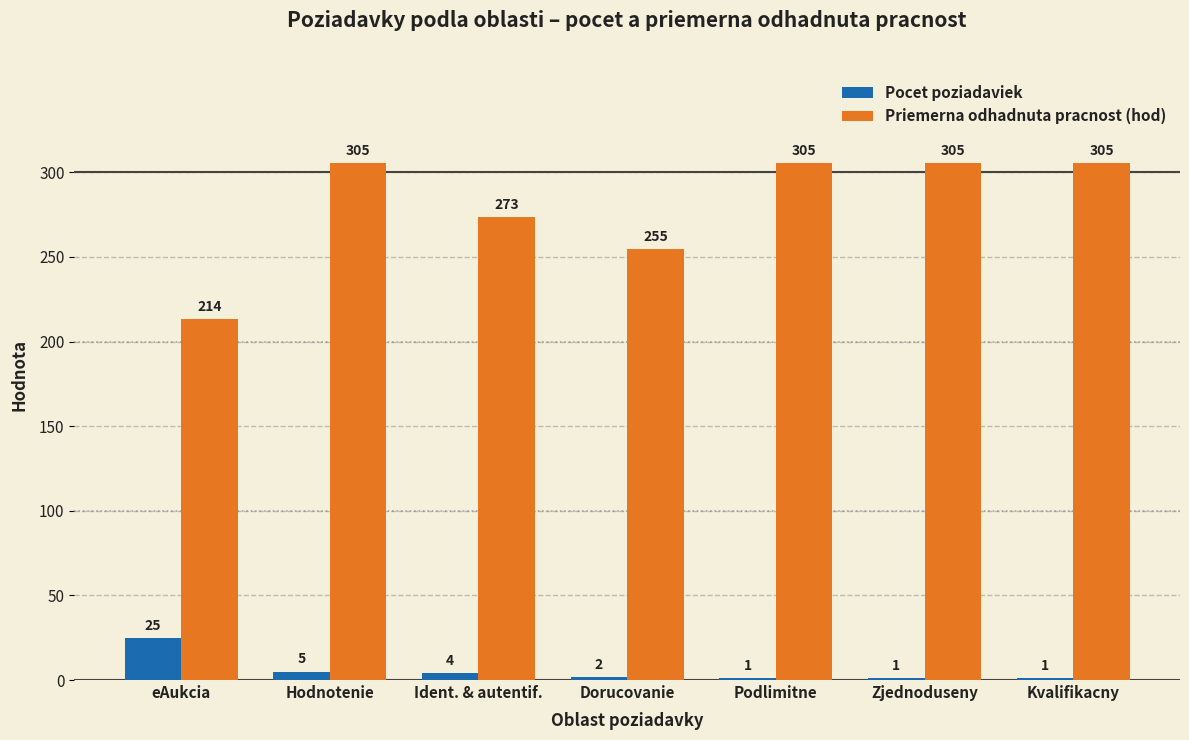

Which series changed the most between eAukcia and Zjednoduseny?

Priemerna odhadnuta pracnost (hod)